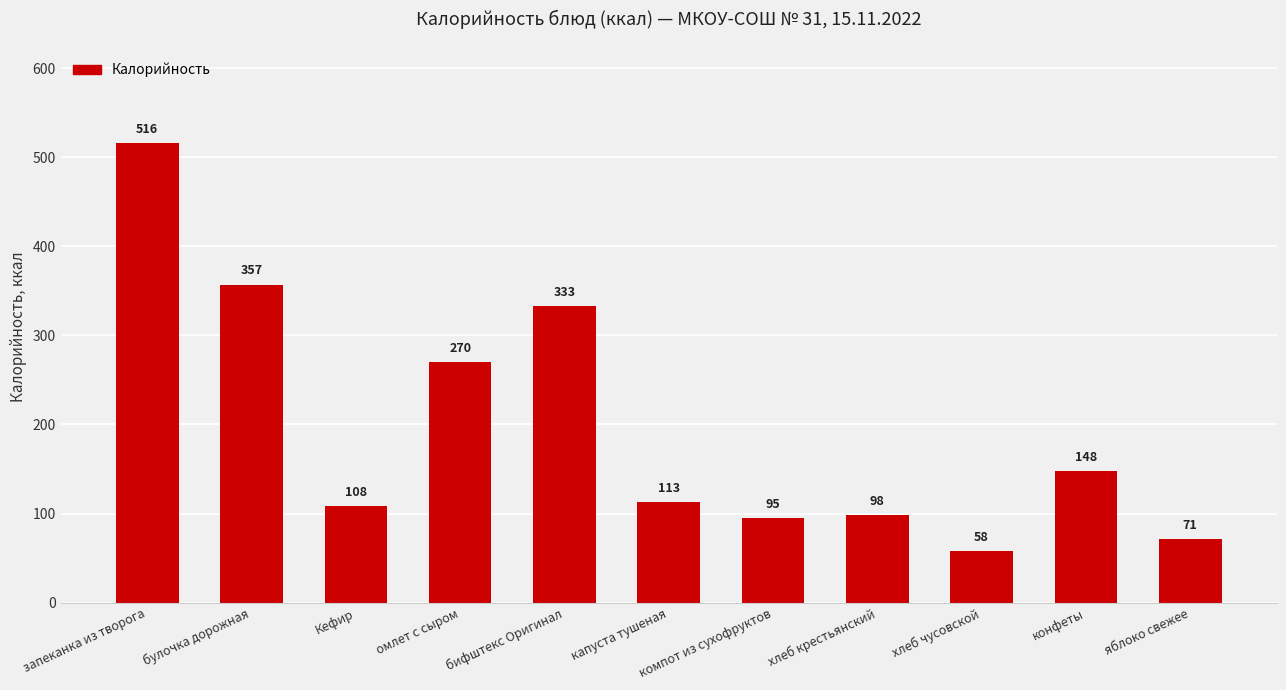

What is the minimum value shown in the chart?

58